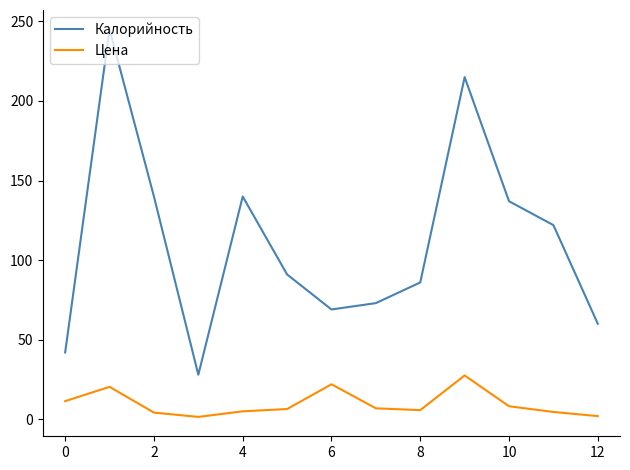

True or false: Цена and Калорийность cross at least once.

False